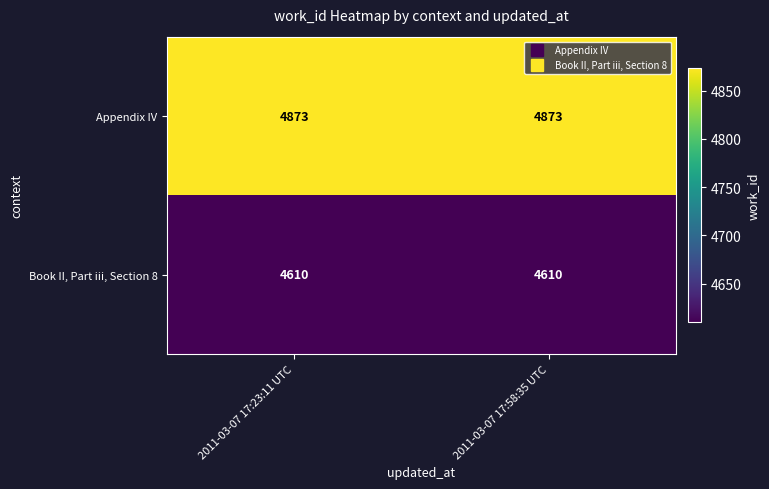

Reading left to right, what are all the values shown in this chart?

Appendix IV: 4873	4873
Book II, Part iii, Section 8: 4610	4610